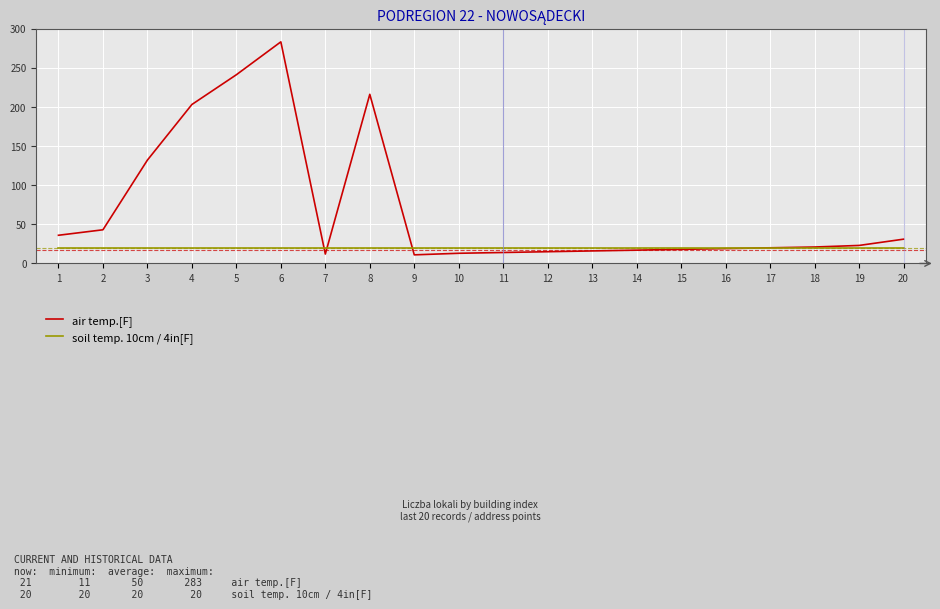

At which category is the sum across all series the highest?

6